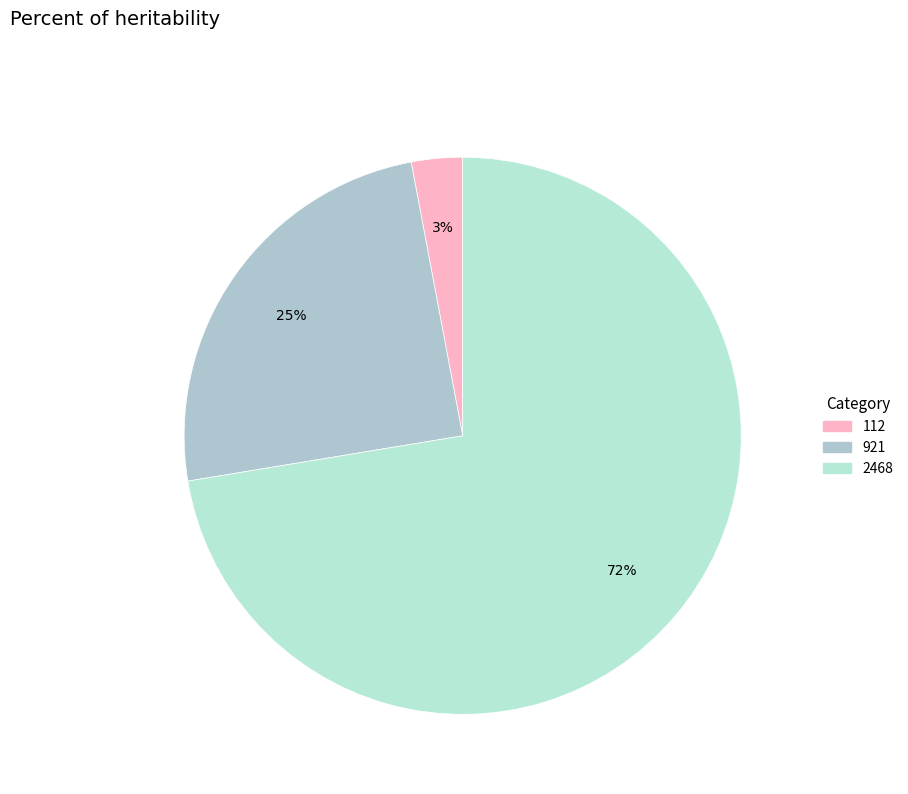

Is it true that 112 is 3% of the pie?

True